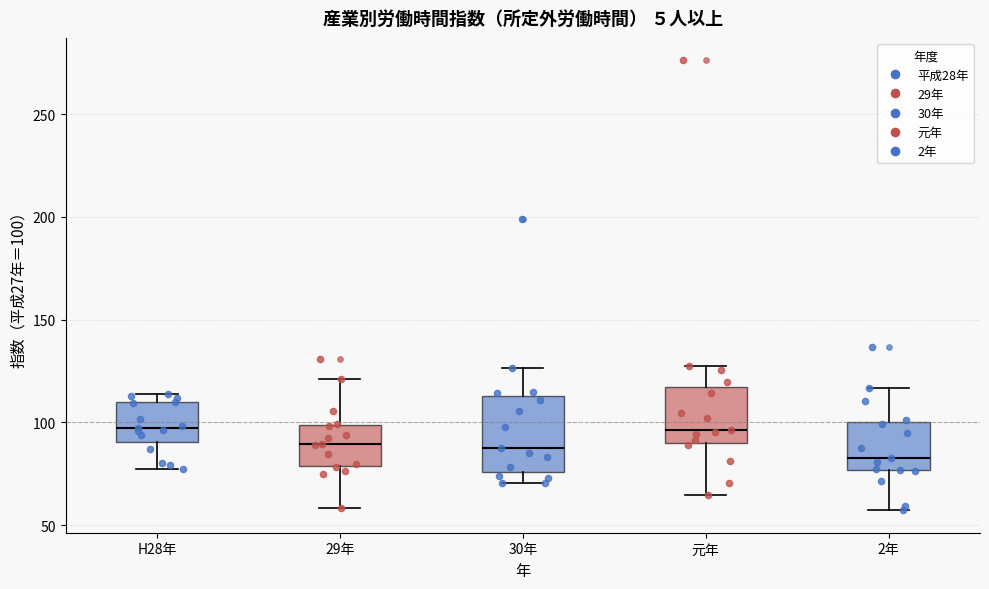

Reading left to right, transcribe this box plot: for each box, give where its median line is, the range the box spans, and where its two whiskers end, as read against the y-axis. The values are not printed on the chart, so give them approximately, as read against the axis.

H28年: median 95, box 90 to 110, whiskers 75 to 115
29年: median 90, box 80 to 100, whiskers 60 to 120
30年: median 90, box 75 to 115, whiskers 70 to 125
元年: median 95, box 90 to 115, whiskers 65 to 125
2年: median 80, box 75 to 100, whiskers 55 to 115